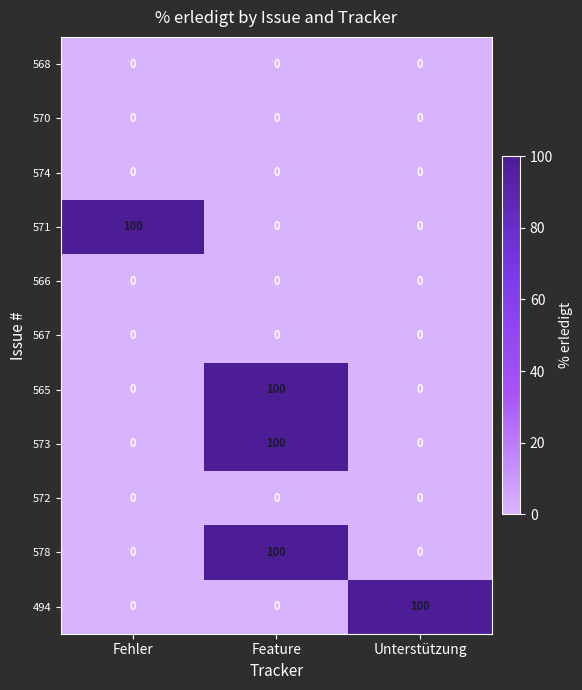

Is it true that 565 equals 32 at Fehler?

False